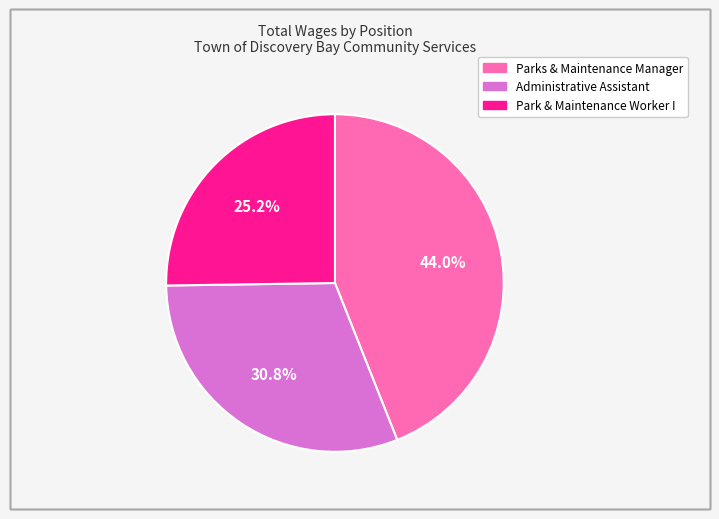

Approximately how many times larger is the value at Park & Maintenance Worker I compared to Administrative Assistant?

0.8